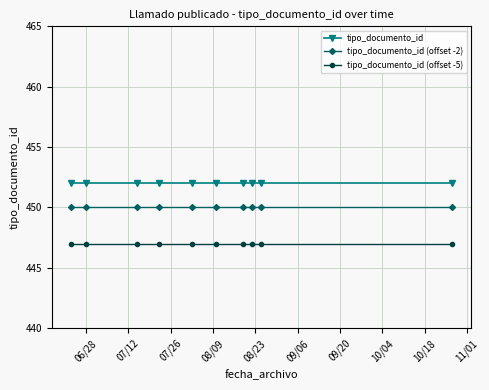

At how many categories does at least one series exceed 449?

10